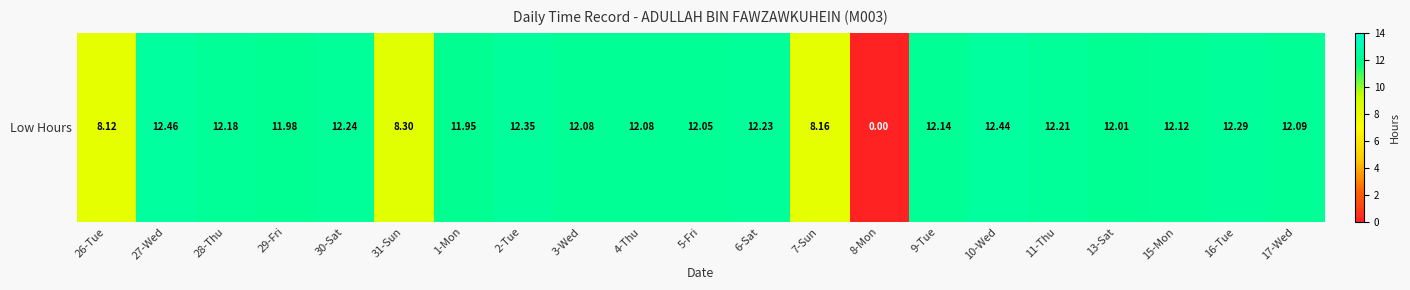

What is the approximate value at 2-Tue?

12.3